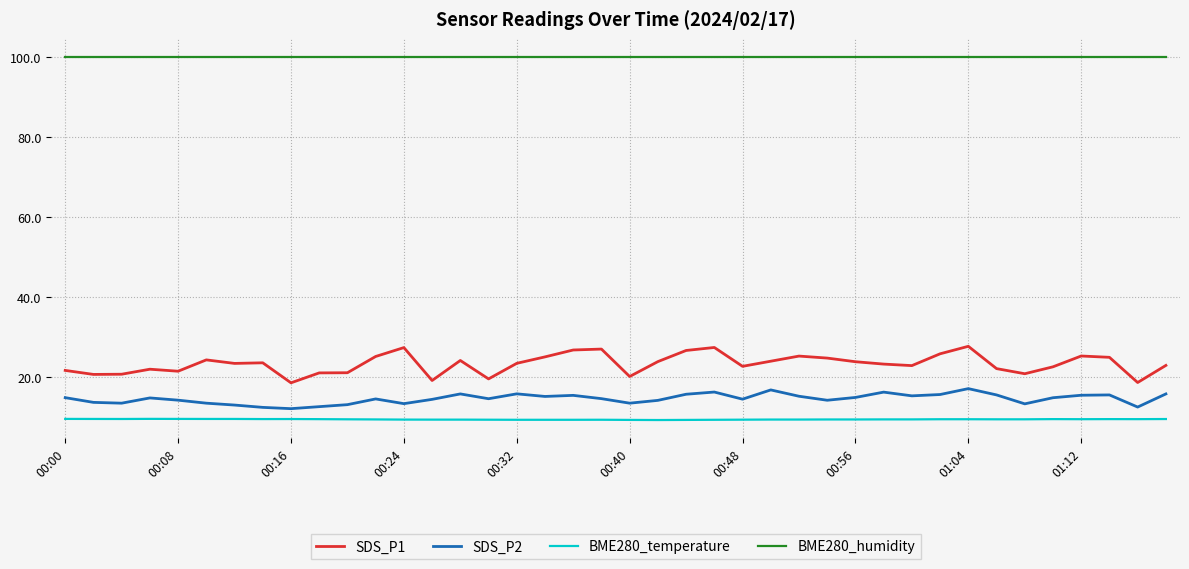

Which series has the largest range (max minus min)?

SDS_P1